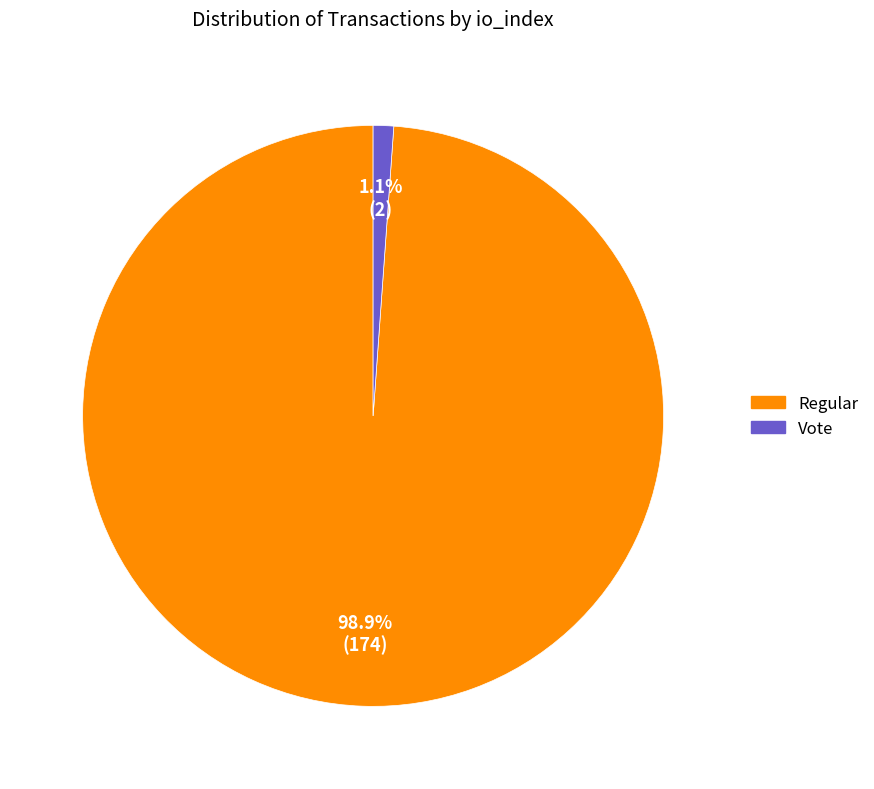

Is there a majority slice in this chart?

Yes